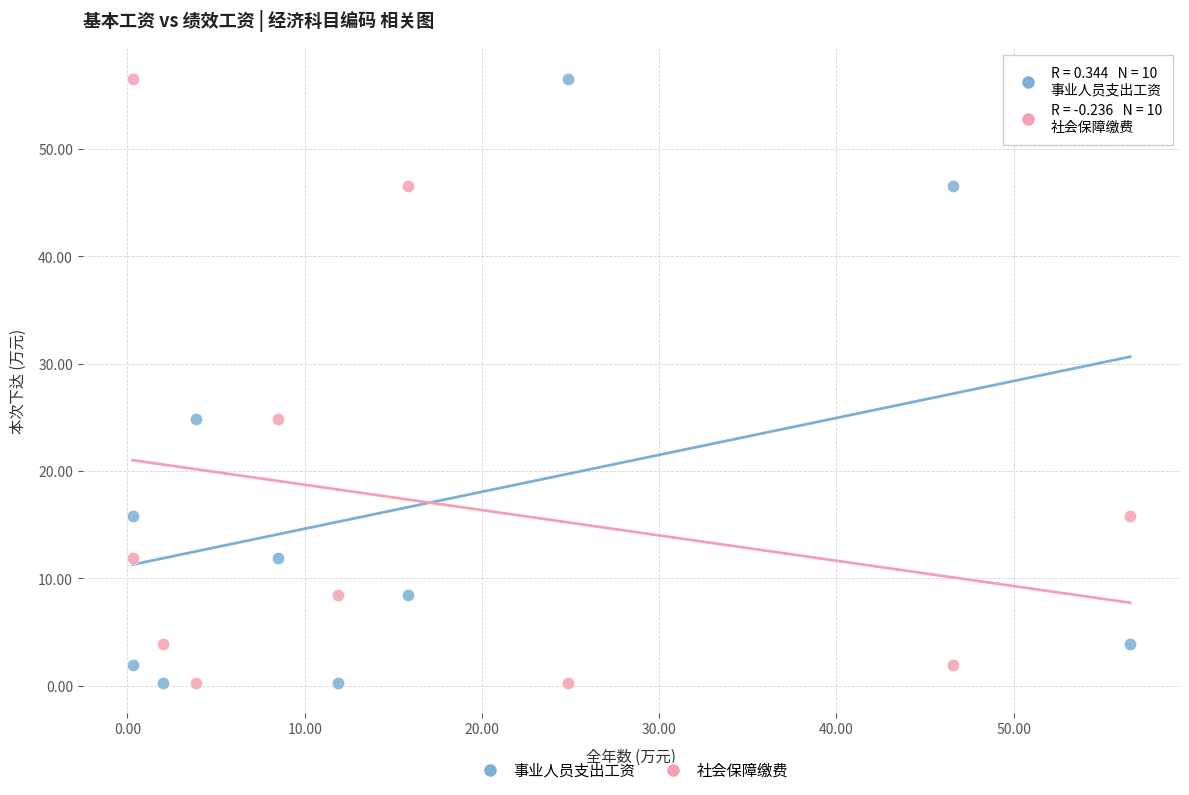

What are all the series names shown in the legend?

事业人员支出工资, 社会保障缴费